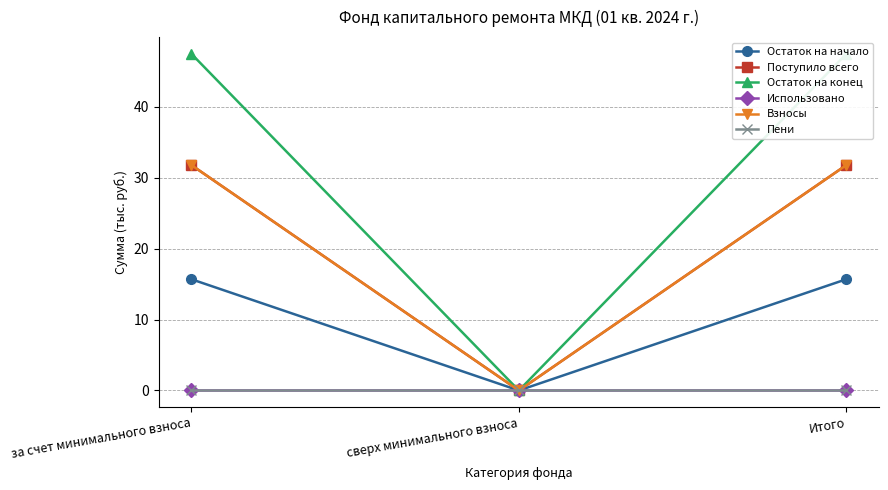

List the series in order of their peak value, highest first.

Остаток на конец, Поступило всего, Взносы, Остаток на начало, Использовано, Пени